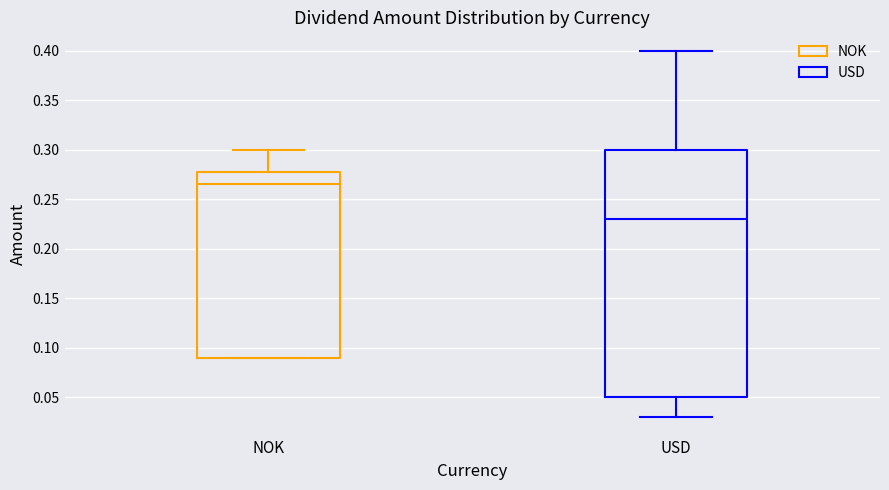

Which box's median line is the highest?

NOK